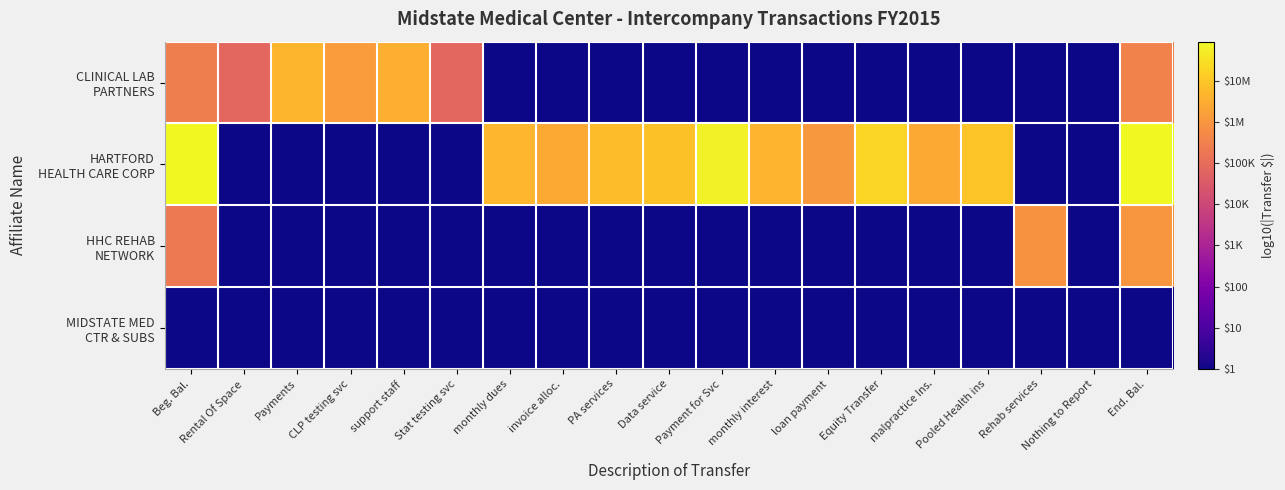

What is the greatest value displayed?

8.0